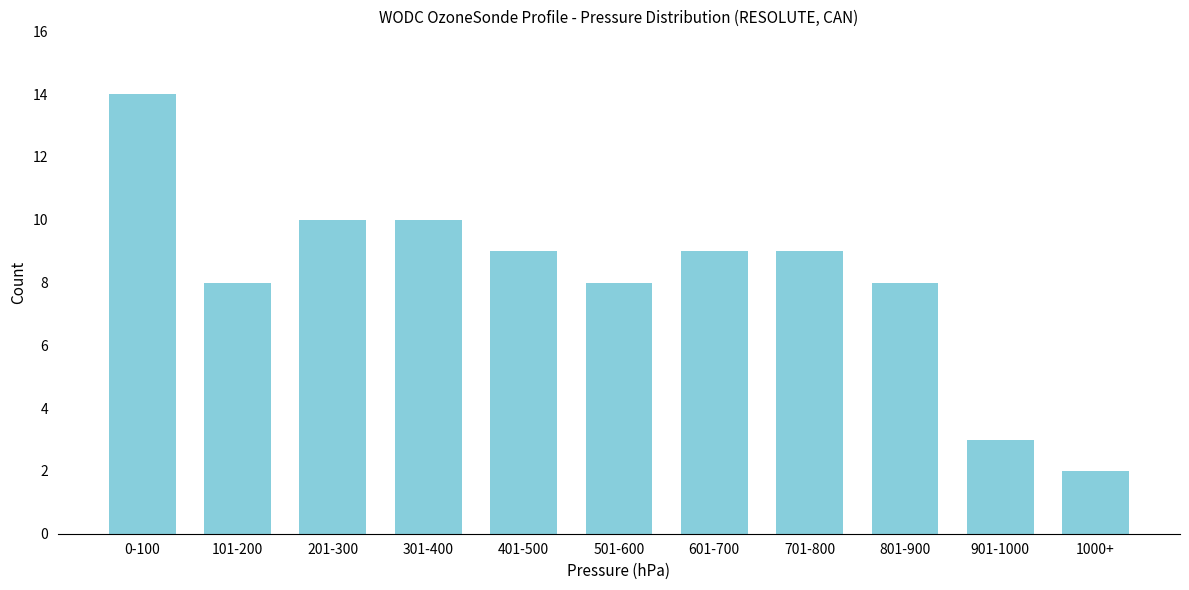

Reading left to right, transcribe all the data shown in this chart.

0-100=14	101-200=8	201-300=10	301-400=10	401-500=9	501-600=8	601-700=9	701-800=9	801-900=8	901-1000=3	1000+=2